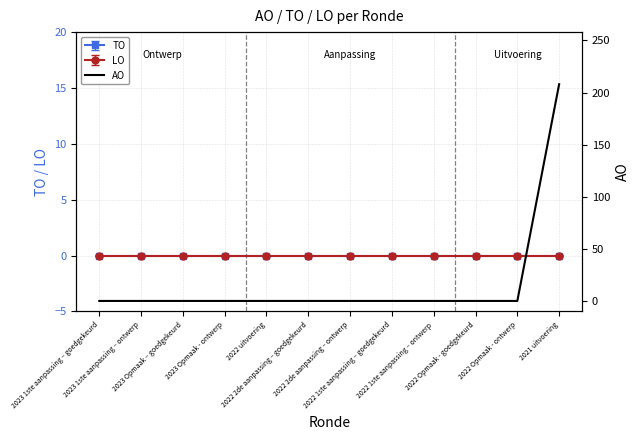

Reading left to right, transcribe all the data shown in this chart.

0	0	0	0	0	0	0	0	0	0	0	208